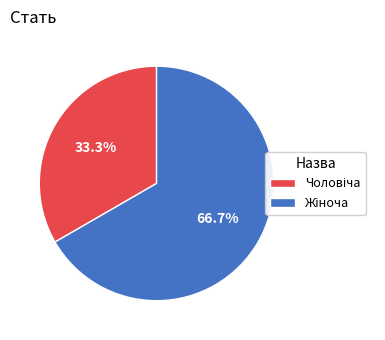

Does any single category account for the majority?

Yes